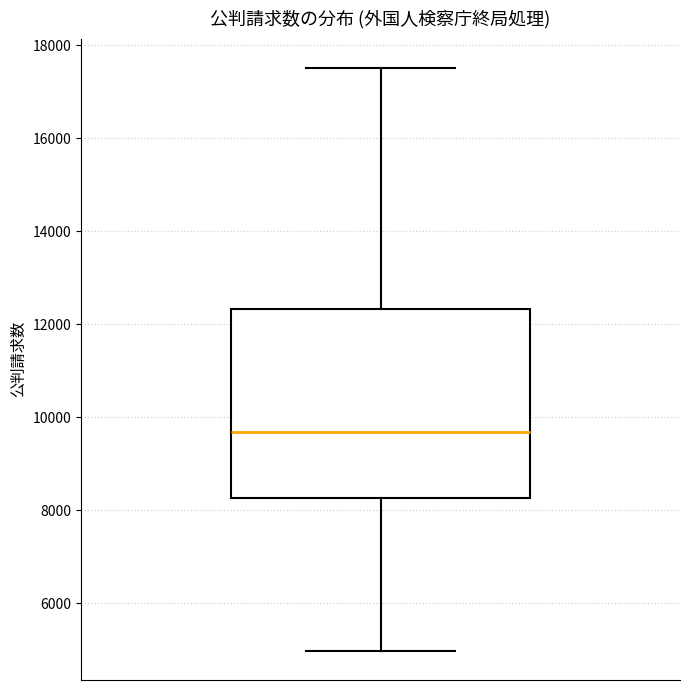

Where is the upper edge of the box on the y-axis? The values are not printed on the chart, so give them approximately, as read against the axis.

12400